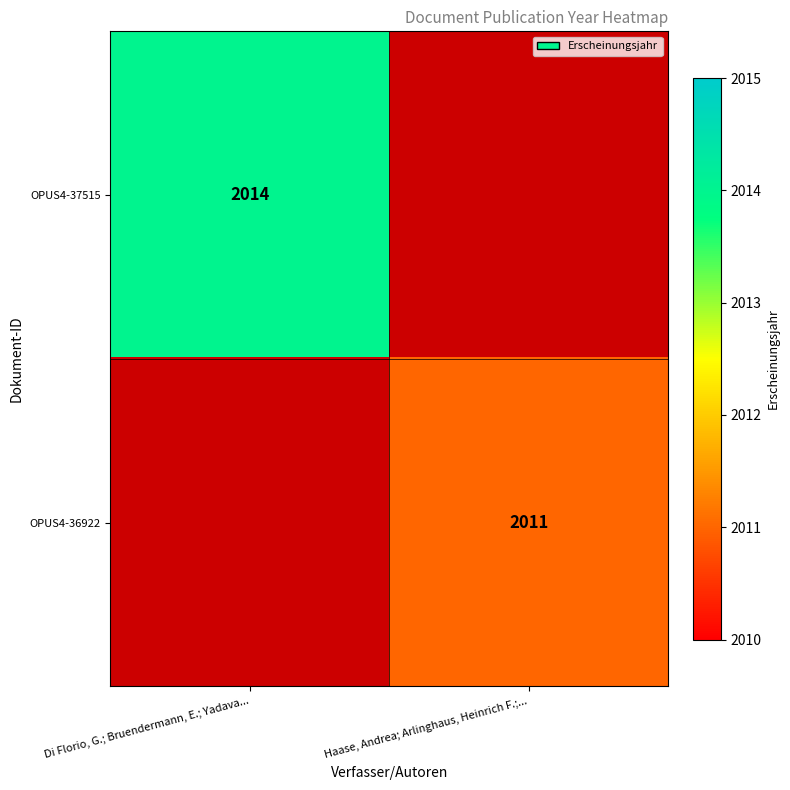

Rank the series by their maximum value, from highest to lowest.

OPUS4-37515, OPUS4-36922